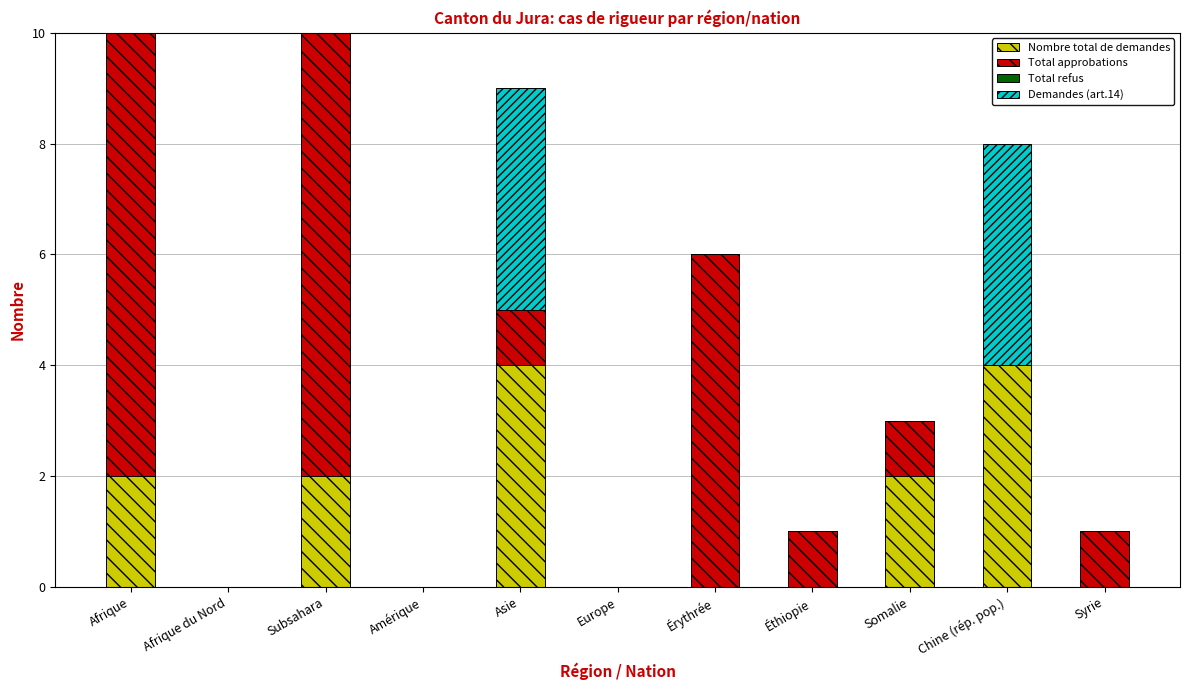

What is the total value across all series at Afrique?

10